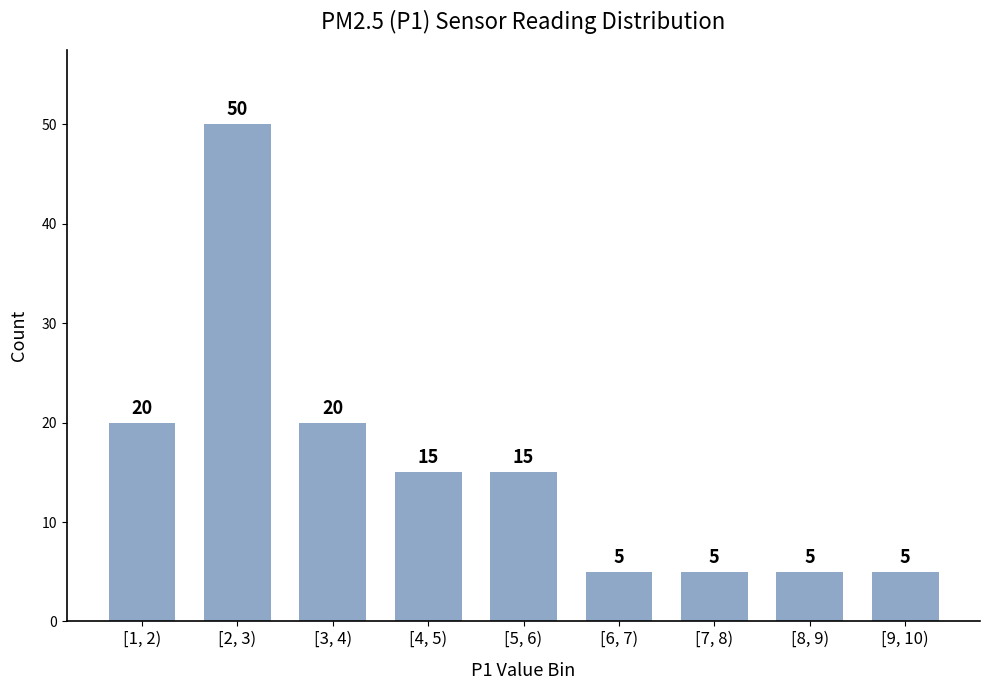

Reading left to right, list all the values displayed in this chart.

20	50	20	15	15	5	5	5	5